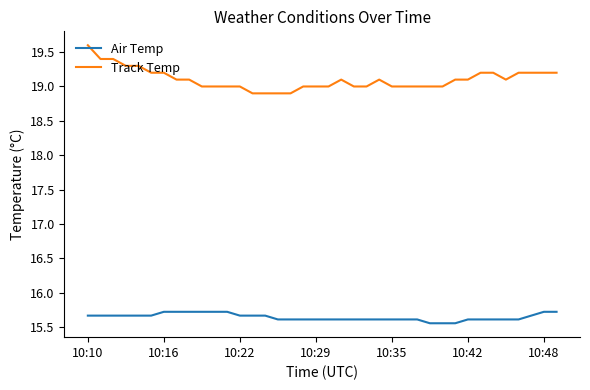

What are all the series names shown in the legend?

Air Temp, Track Temp